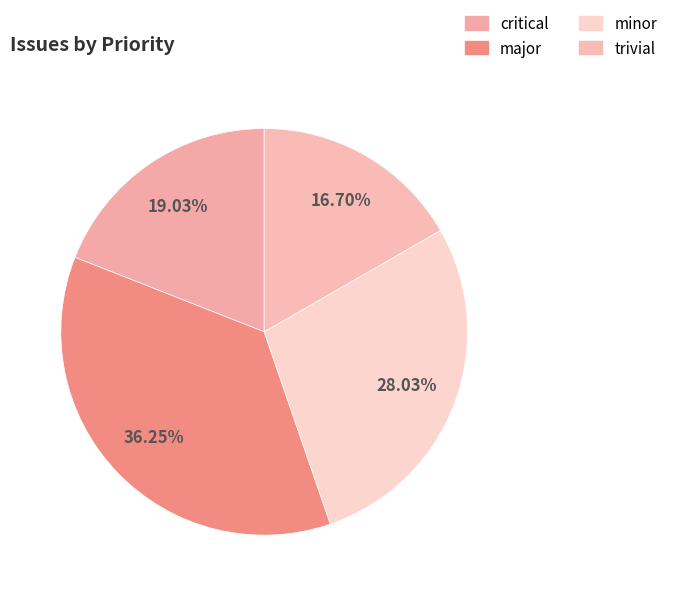

Count the number of slices in the pie.

4